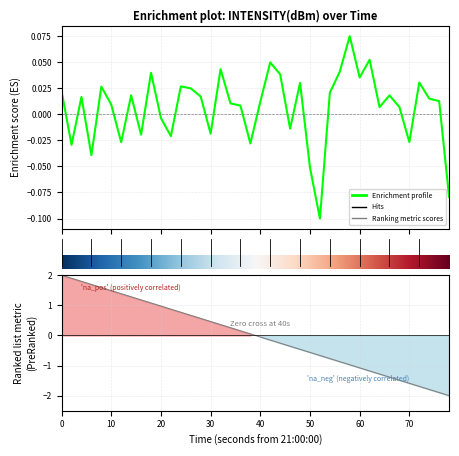

How many values are above zero?

27